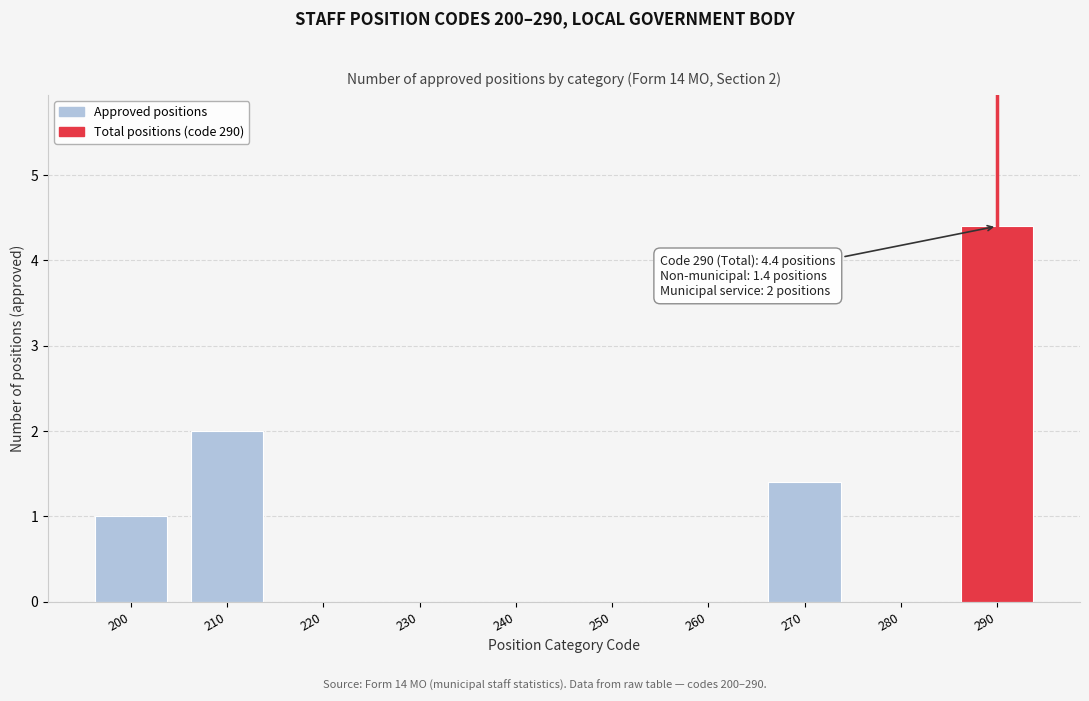

Reading right to left, extract all data points from this chart.

290=4.4	280=0.0	270=1.4	260=0.0	250=0.0	240=0.0	230=0.0	220=0.0	210=2.0	200=1.0